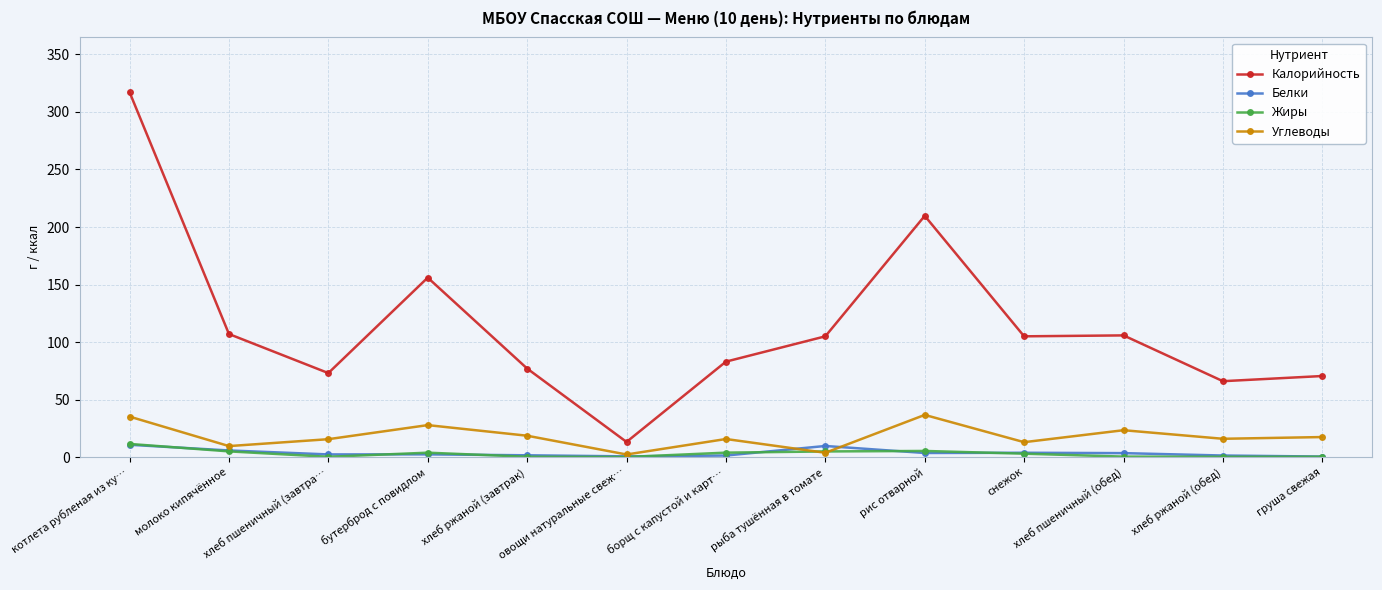

At which label does Жиры reach its peak?

котлета рубленая из ку…